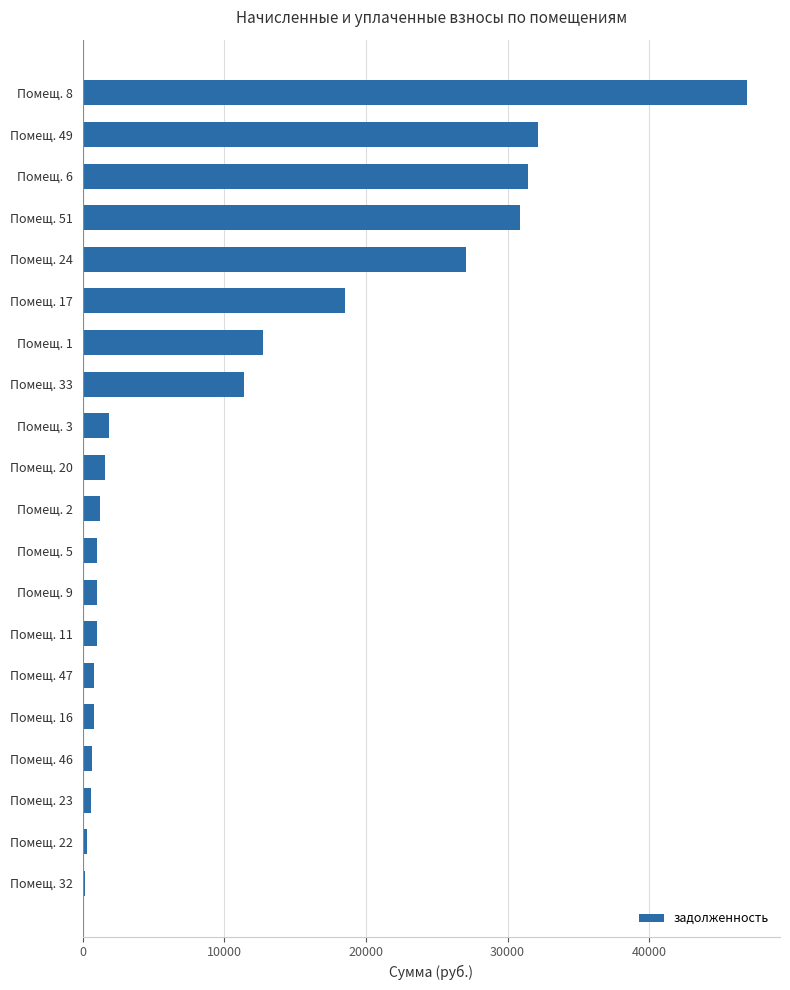

Between Помещ. 24 and Помещ. 20, which is larger?

Помещ. 24